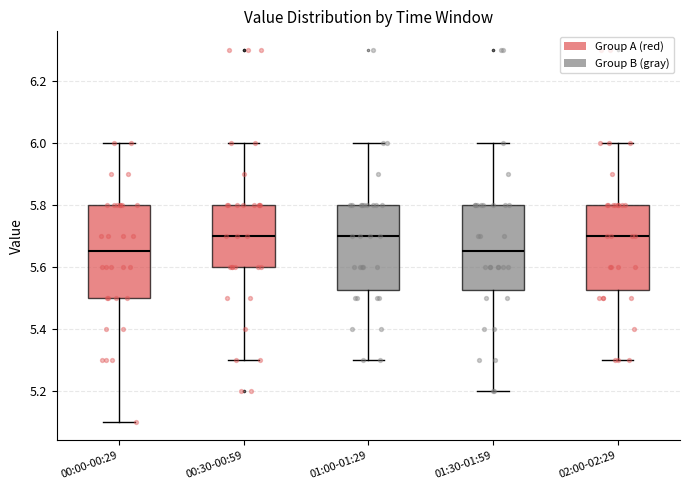

Reading left to right, transcribe this box plot: for each box, give where its median line is, the range the box spans, and where its two whiskers end, as read against the y-axis. The values are not printed on the chart, so give them approximately, as read against the axis.

00:00-00:29: median 5.66, box 5.50 to 5.80, whiskers 5.10 to 6.00
00:30-00:59: median 5.70, box 5.60 to 5.80, whiskers 5.30 to 6.00
01:00-01:29: median 5.70, box 5.52 to 5.80, whiskers 5.30 to 6.00
01:30-01:59: median 5.66, box 5.52 to 5.80, whiskers 5.20 to 6.00
02:00-02:29: median 5.70, box 5.52 to 5.80, whiskers 5.30 to 6.00